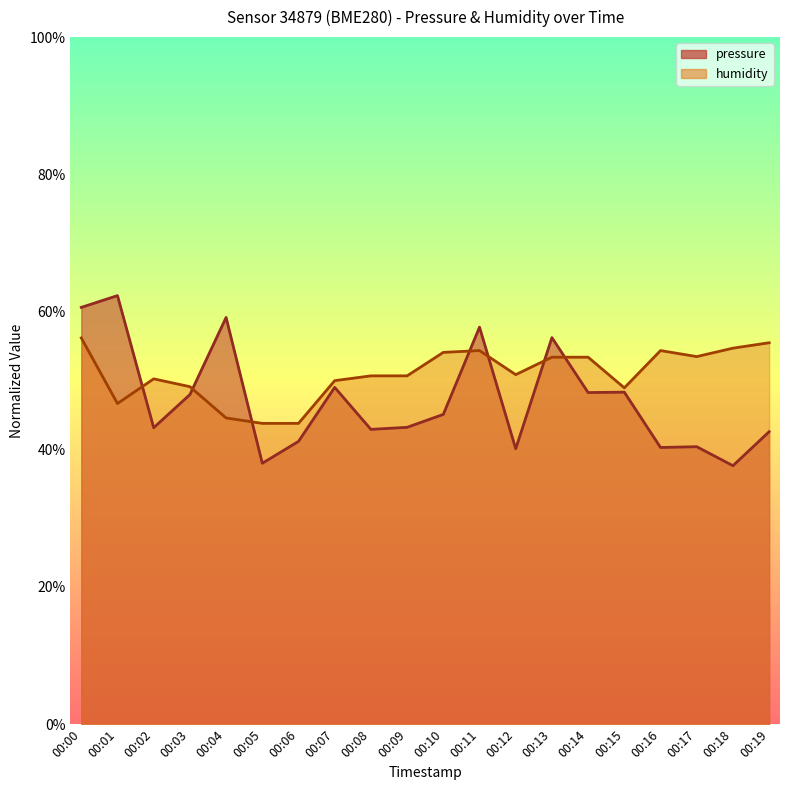

Between 00:00 and 00:04, which series saw the biggest shift?

humidity